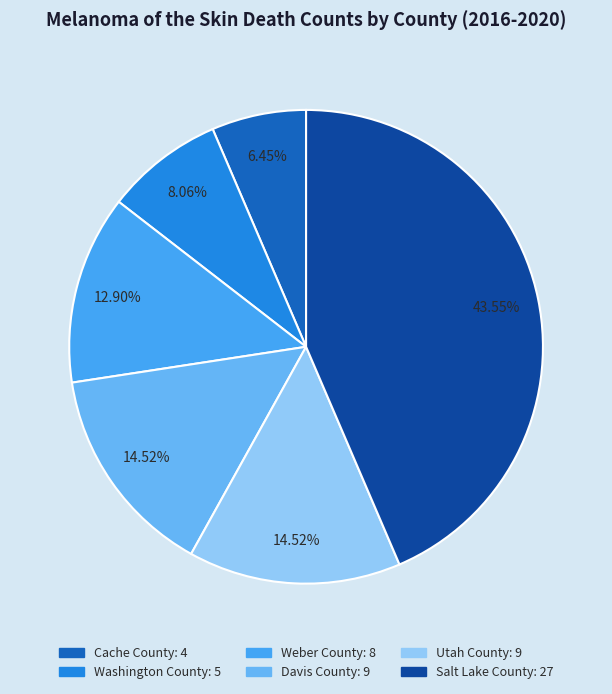

Combined, what portion of the pie is Utah County and Cache County?

21.0%